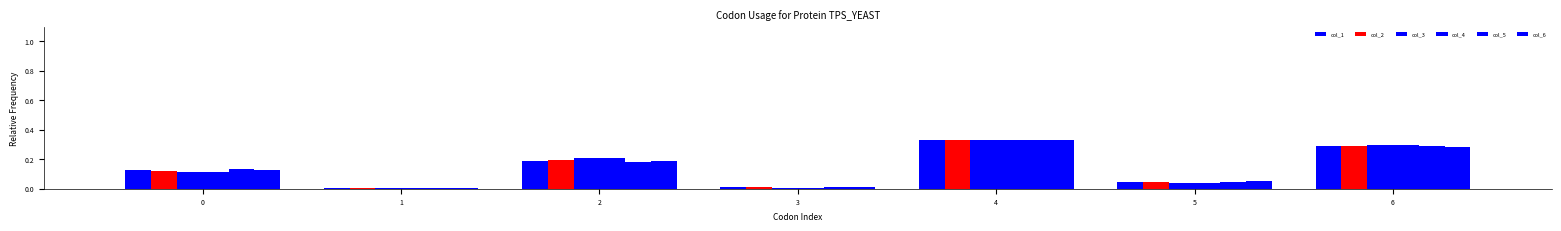

How many groups of bars are there?

7